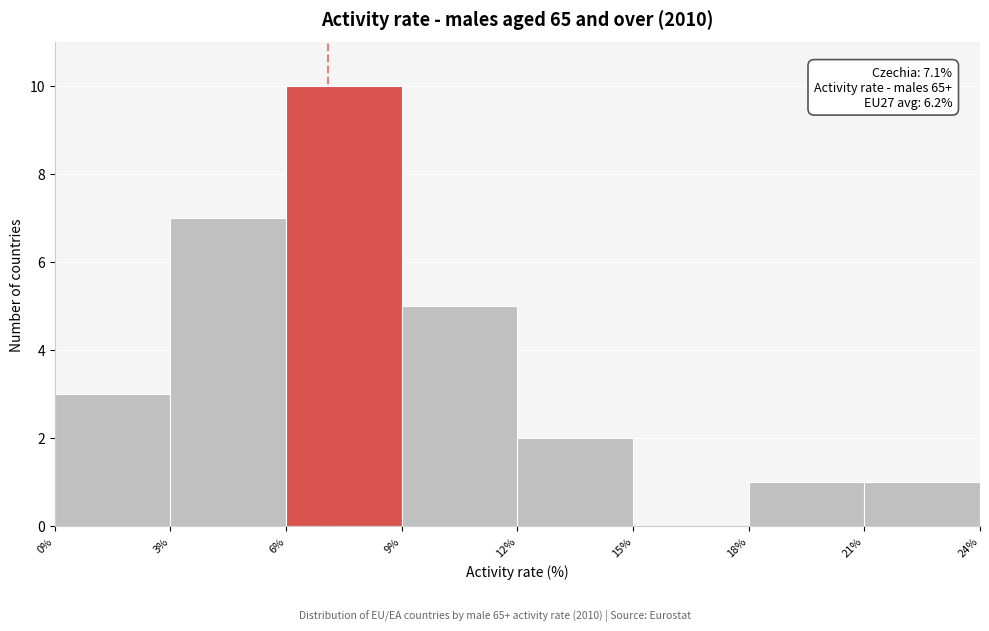

Which range on the x-axis has the tallest bar?

6% to 9%